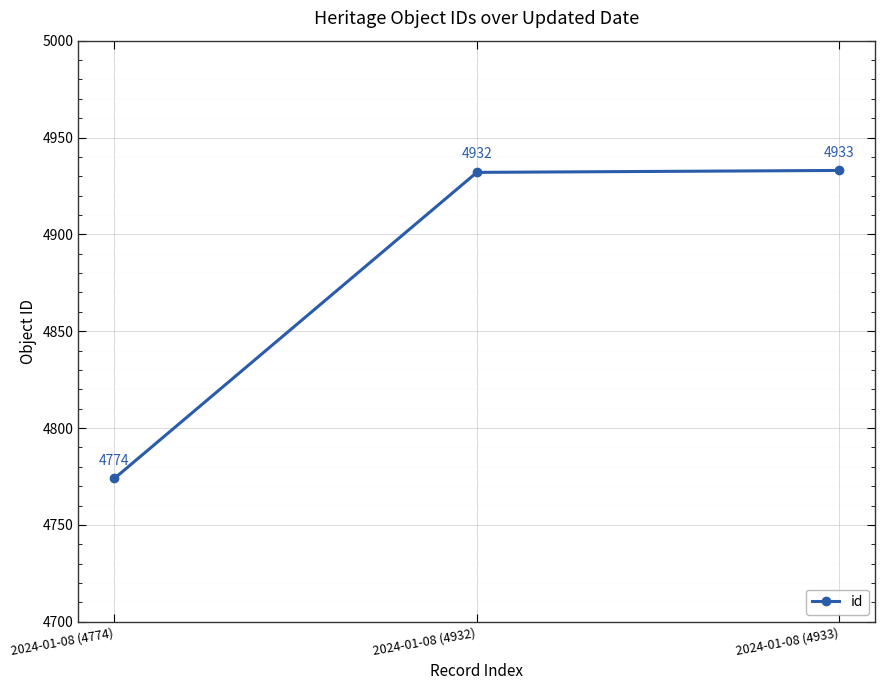

Read the value at 2024-01-08 (4774), to the nearest 50.

4750